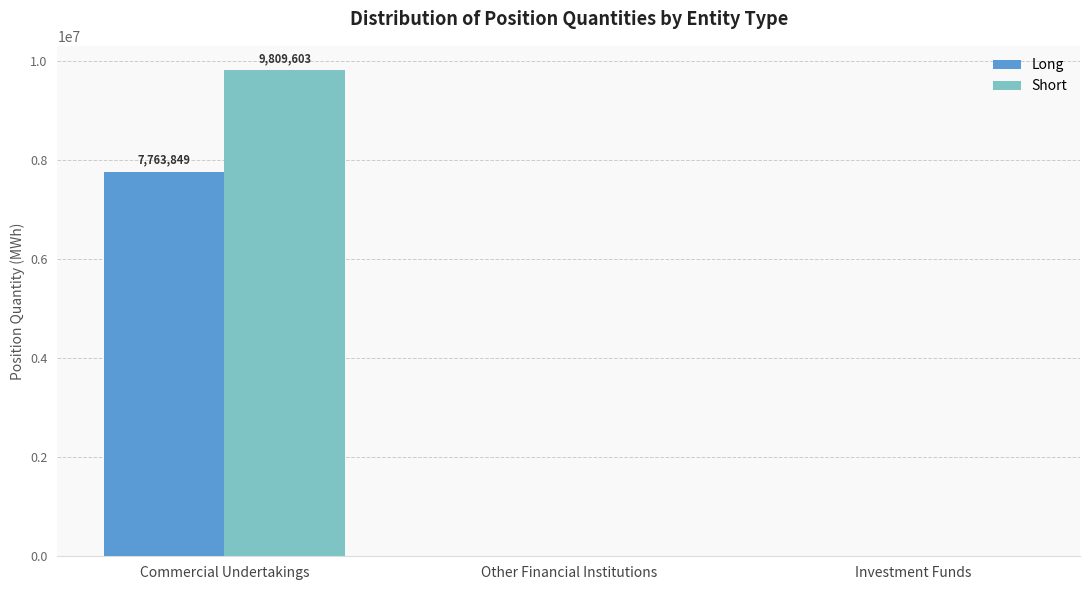

The value of Short at Other Financial Institutions is 3716954. True or false?

False